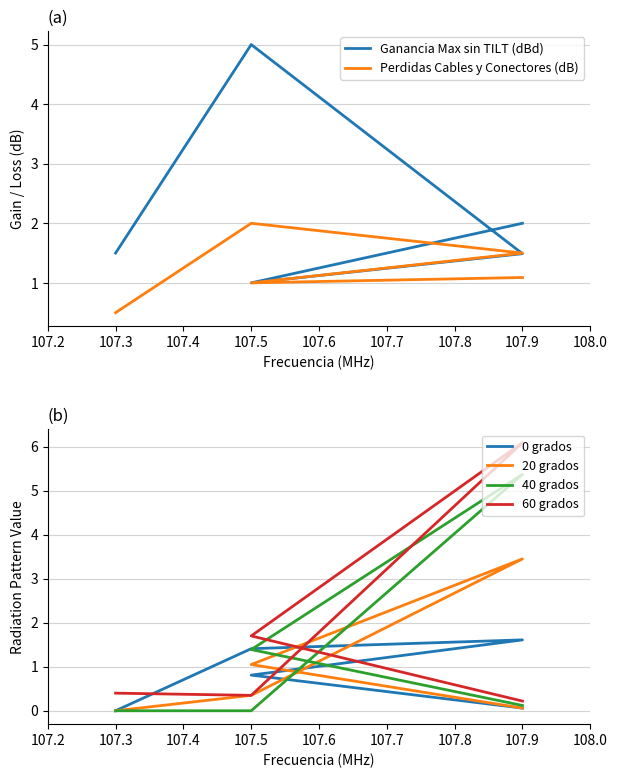

Rank the series by their maximum value, from highest to lowest.

60 grados, 40 grados, Ganancia Max sin TILT (dBd), 20 grados, Perdidas Cables y Conectores (dB), 0 grados